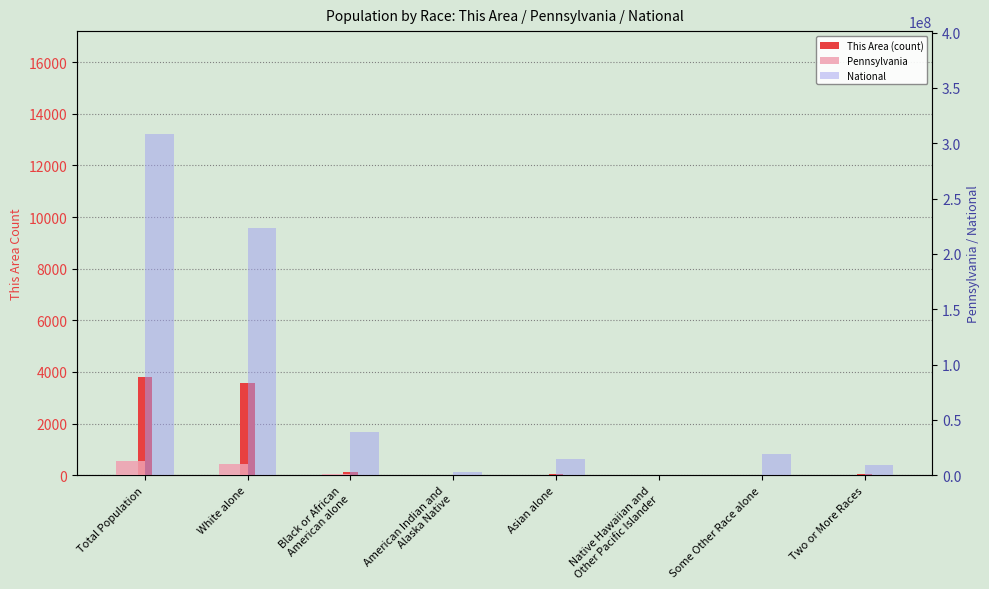

What is the maximum value shown in the chart?

308745538